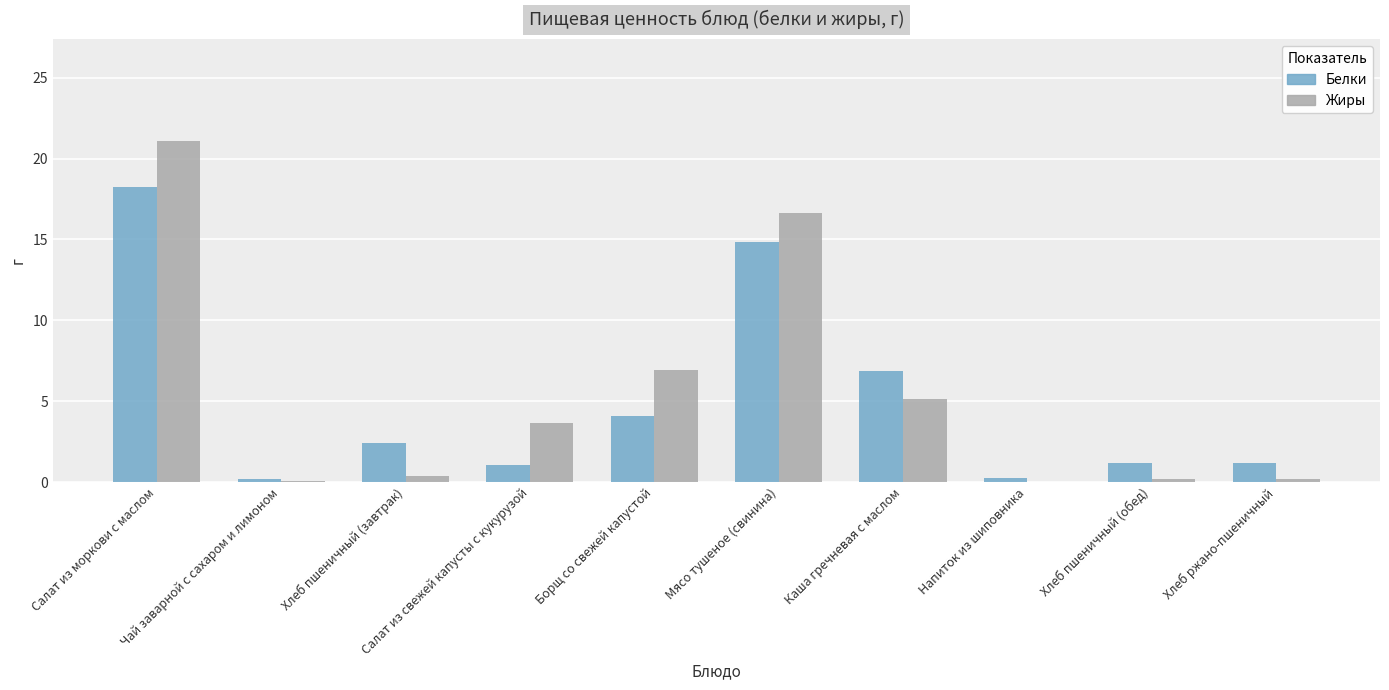

What is the maximum value shown in the chart?

21.1